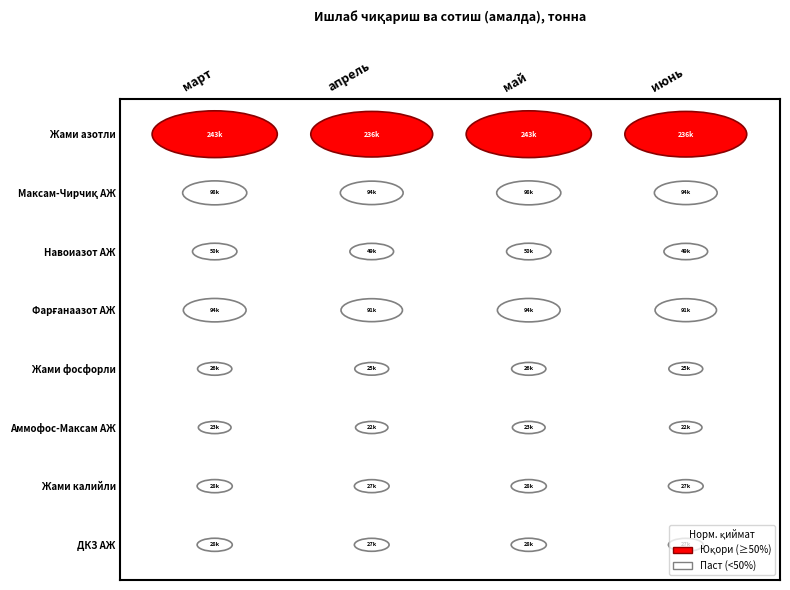

Count the number of categories in the chart.

4